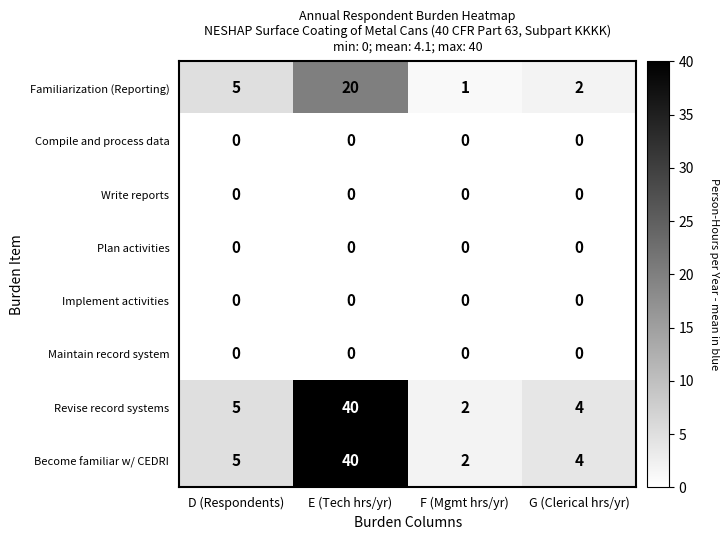

Which series changed the most between D (Respondents) and G (Clerical hrs/yr)?

Familiarization (Reporting)